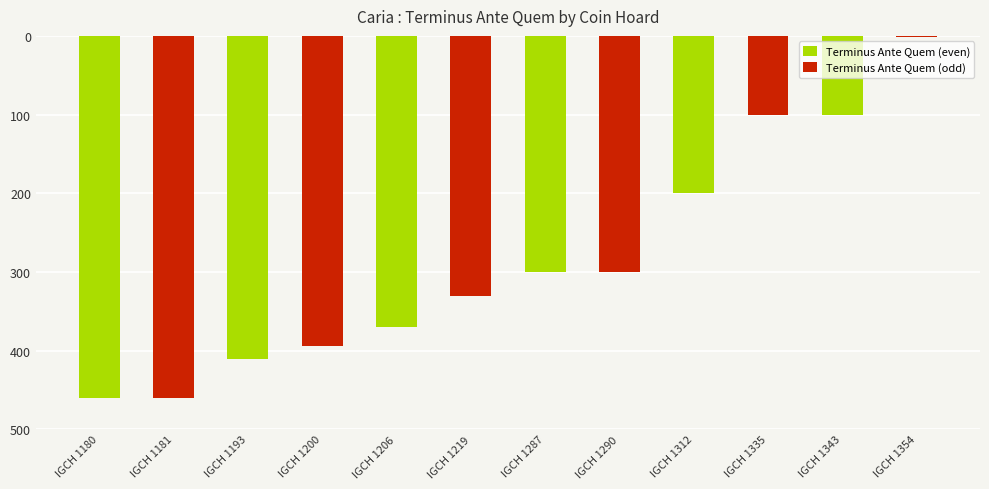

What is the difference between the values at IGCH 1312 and IGCH 1343?

100